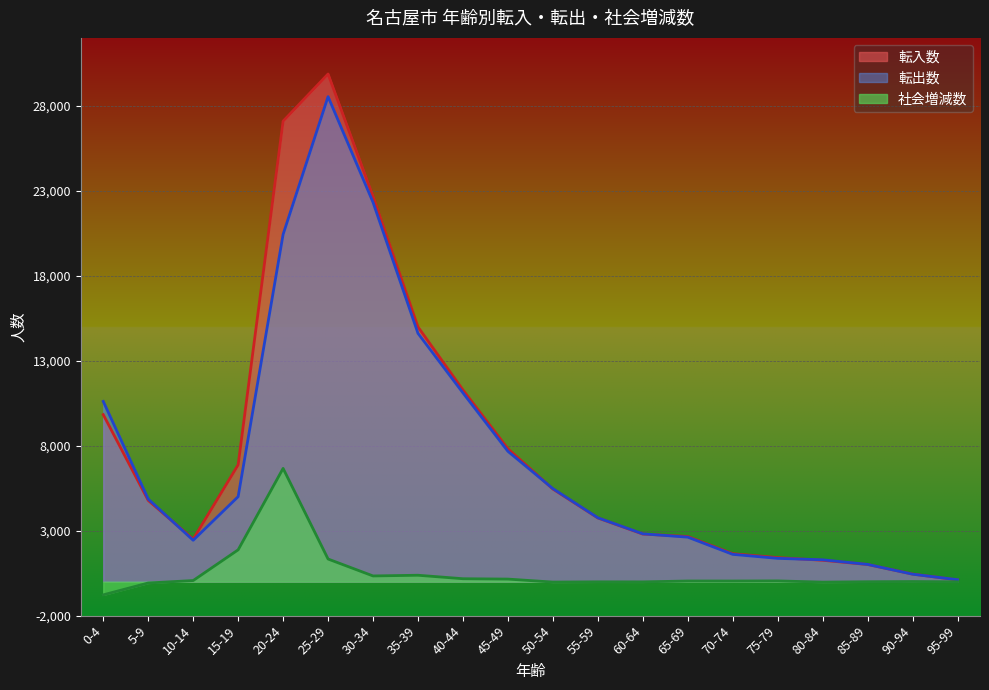

What is the approximate value of 転出数 at 80-84?

1286